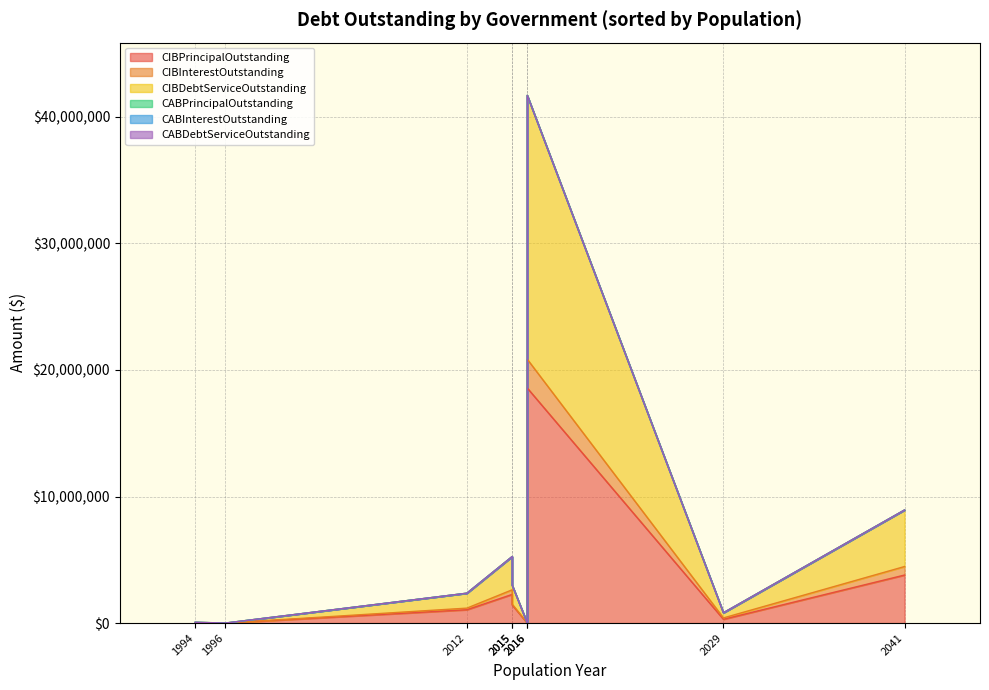

True or false: CIBInterestOutstanding and CIBPrincipalOutstanding cross at least once.

False